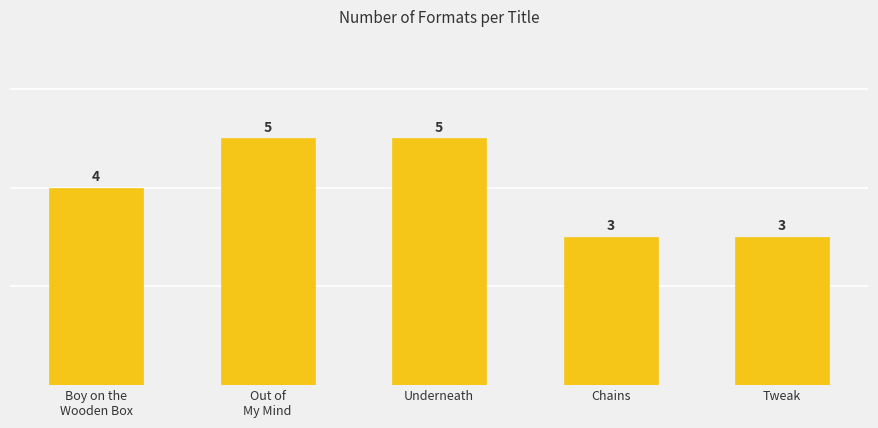

At which category does the chart reach its peak across all series?

Out of
My Mind